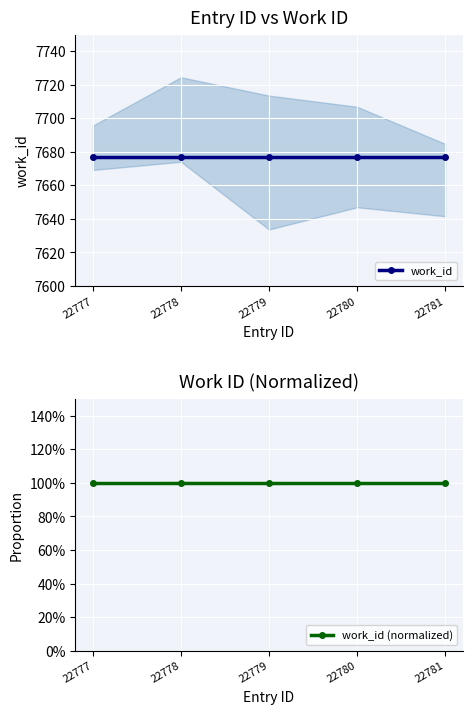

What is the total value across all series at 22780?

7678